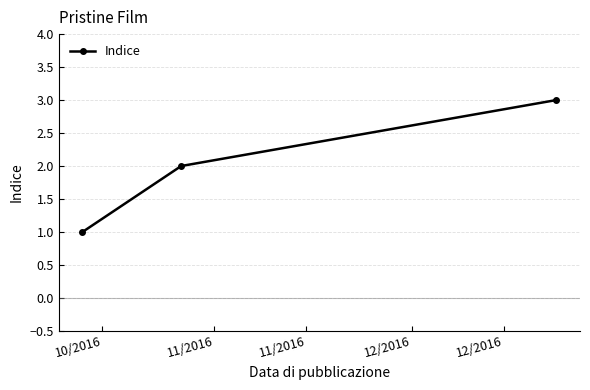

What is the sum of all values?

6